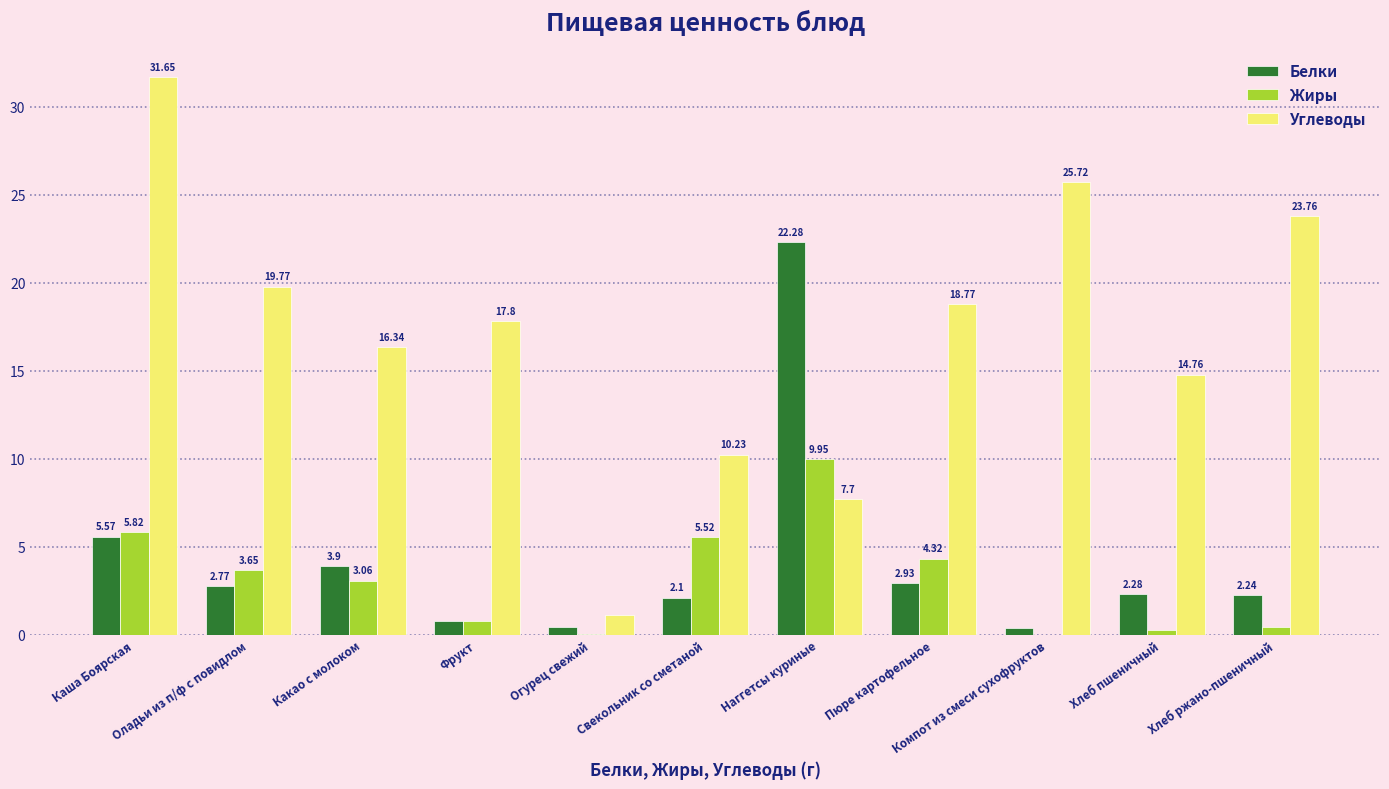

At which label is Белки closest to 11?

Каша Боярская